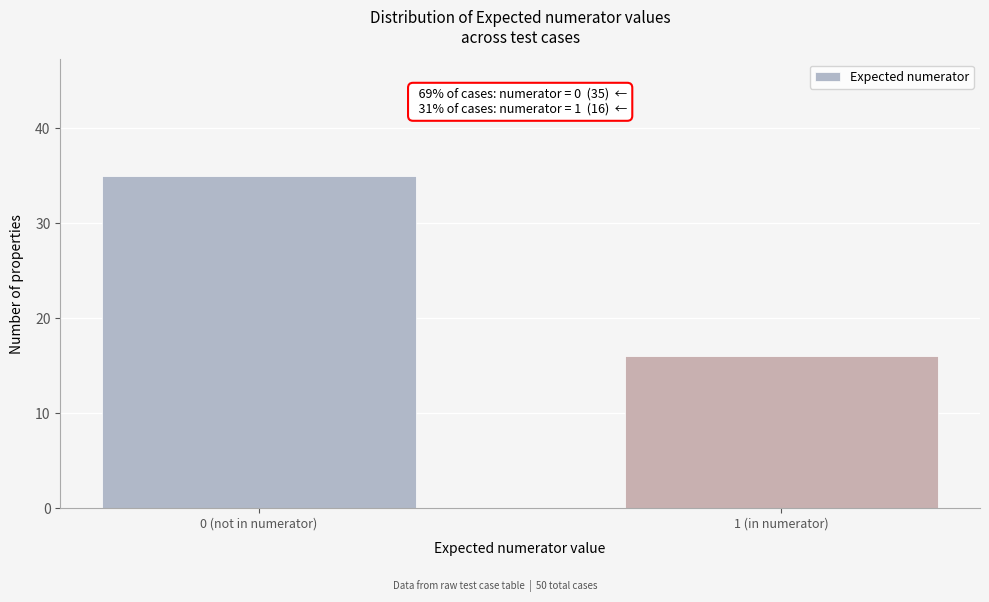

Reading left to right, extract all data points from this chart.

35	16